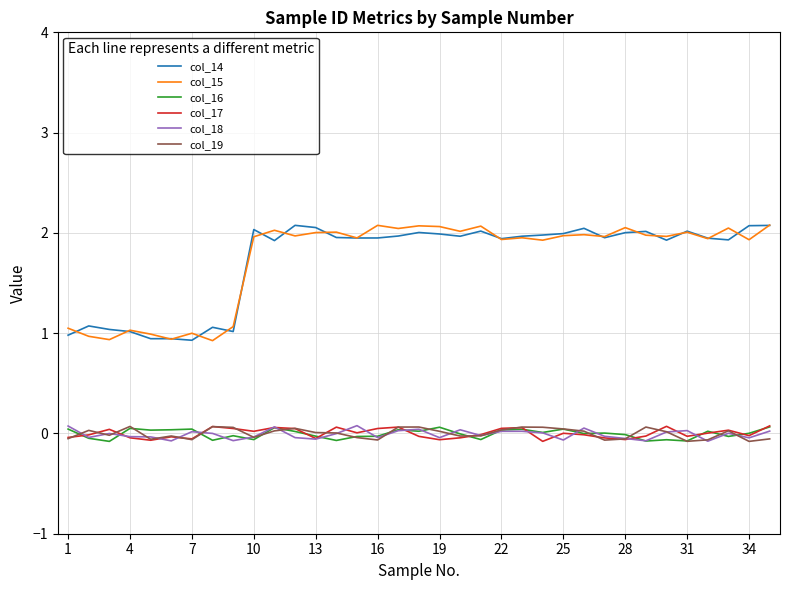

What is the average value of the col_14 series?

1.7